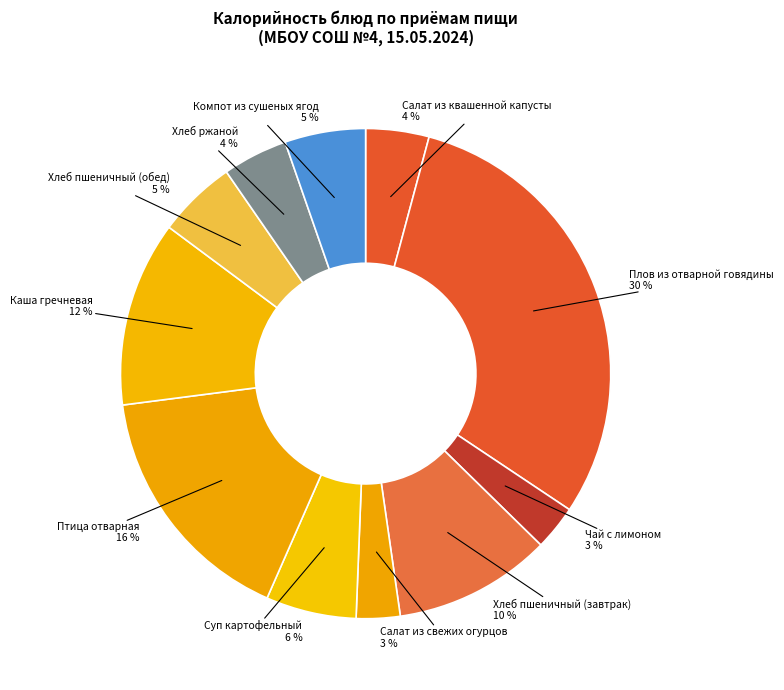

To the nearest percent, what is the difference between the Хлеб пшеничный (завтрак) and Хлеб пшеничный (обед) slice percentages?

5%